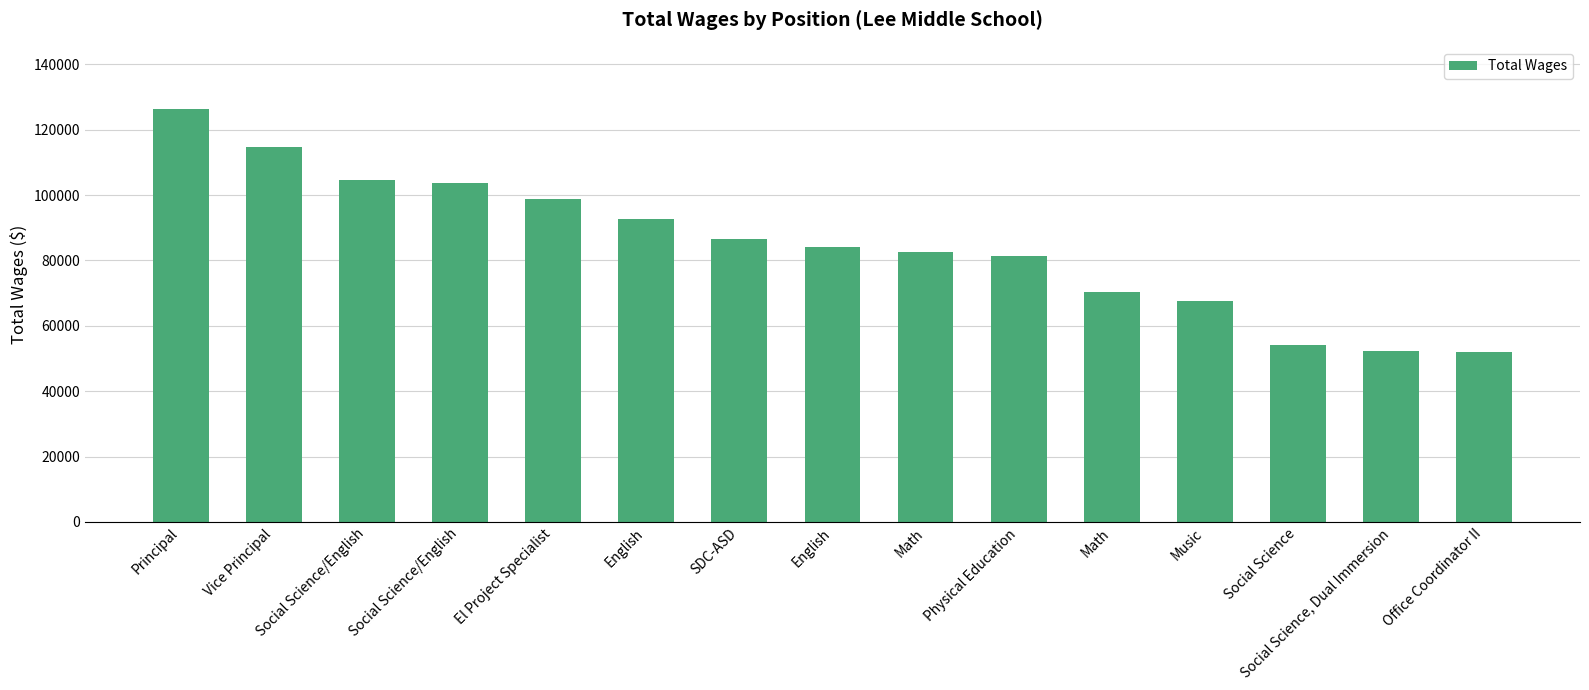

What is the change in value from English to Social Science?

-38776